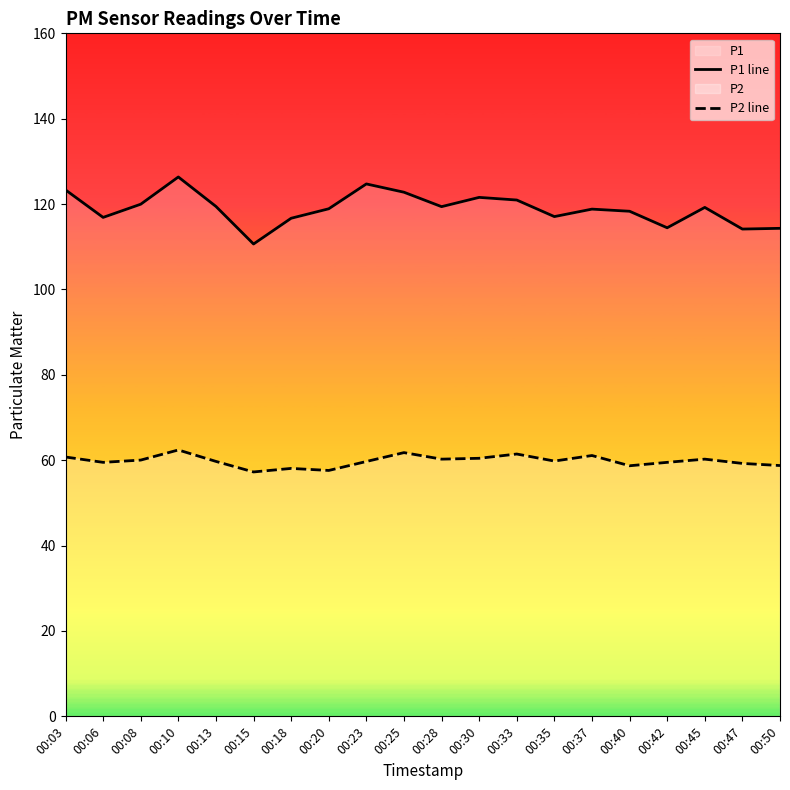

At which category does P2 line reach its first local peak?

00:10